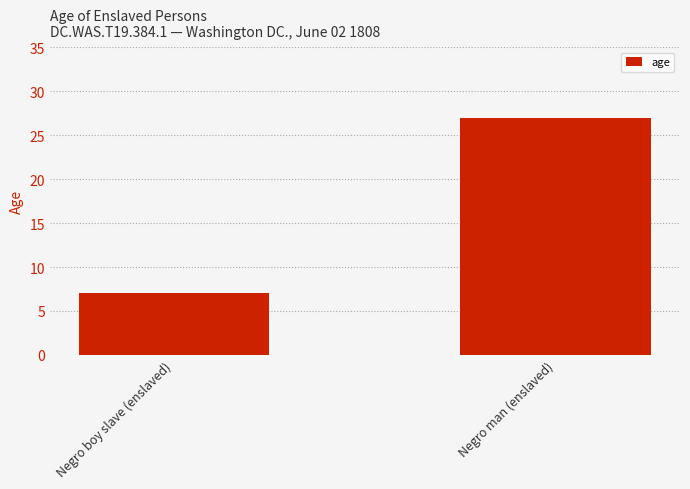

Which has a higher value, Negro boy slave (enslaved) or Negro man (enslaved)?

Negro man (enslaved)